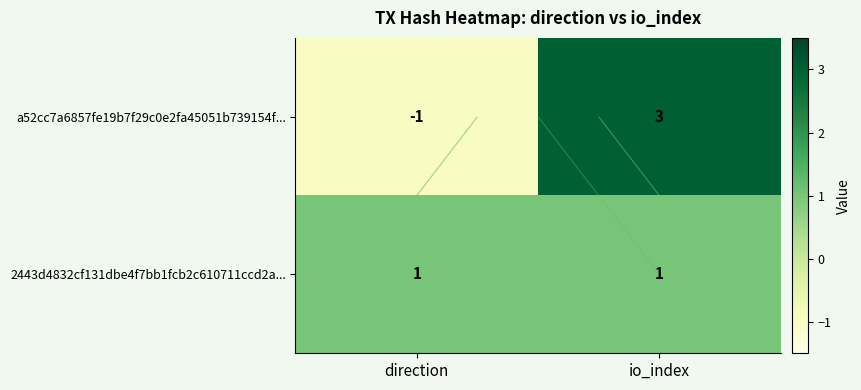

List the labels in order of a52cc7a6857fe19b7f29c0e2fa45051b739154f... value, smallest first.

direction, io_index